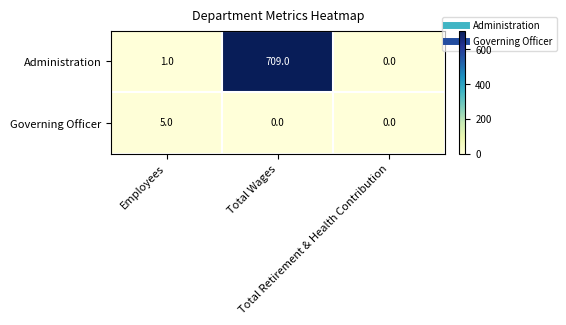

Which series has the widest spread of values?

Administration